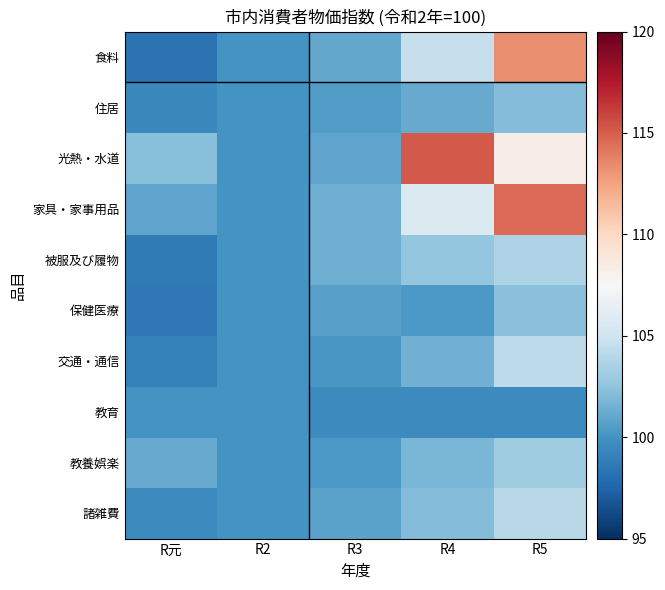

List the series in order of their peak value, highest first.

光熱・水道, 家具・家事用品, 食料, 交通・通信, 諸雑費, 被服及び履物, 教養娯楽, 保健医療, 住居, 教育